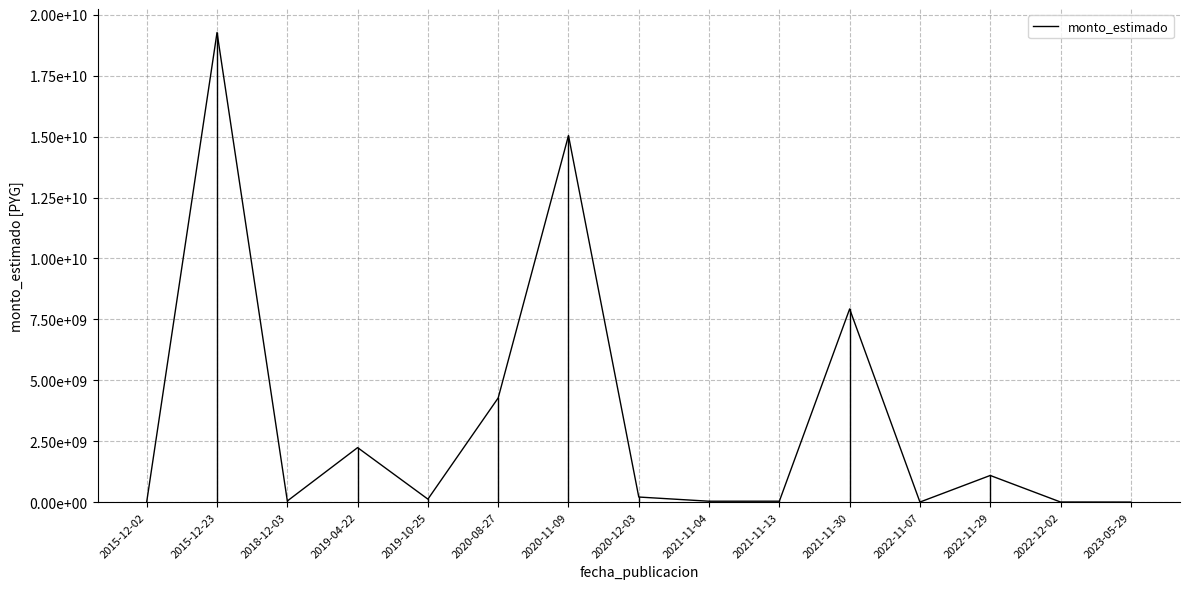

What is the sum of all values?

50320622435